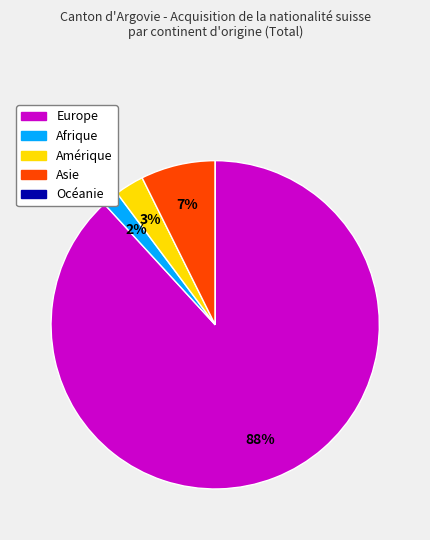

Which has a higher value, Afrique or Amérique?

Amérique